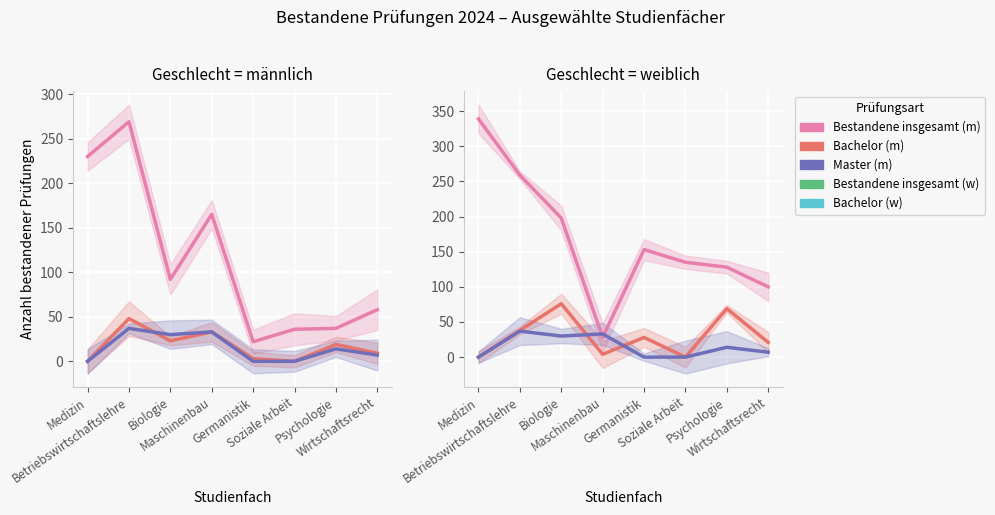

Reading right to left, transcribe all the data shown in this chart.

Bestandene insgesamt (m): Wirtschaftsrecht=58	Psychologie=37	Soziale Arbeit=36	Germanistik=22	Maschinenbau=165	Biologie=92	Betriebswirtschaftslehre=269	Medizin=230
Bachelor (m): Wirtschaftsrecht=9	Psychologie=19	Soziale Arbeit=0	Germanistik=3	Maschinenbau=33	Biologie=23	Betriebswirtschaftslehre=48	Medizin=0
Master (m): Wirtschaftsrecht=7	Psychologie=14	Soziale Arbeit=0	Germanistik=0	Maschinenbau=33	Biologie=30	Betriebswirtschaftslehre=37	Medizin=0
Bestandene insgesamt (w): Wirtschaftsrecht=100	Psychologie=128	Soziale Arbeit=135	Germanistik=153	Maschinenbau=28	Biologie=198	Betriebswirtschaftslehre=259	Medizin=339
Bachelor (w): Wirtschaftsrecht=21	Psychologie=69	Soziale Arbeit=0	Germanistik=28	Maschinenbau=4	Biologie=76	Betriebswirtschaftslehre=38	Medizin=0